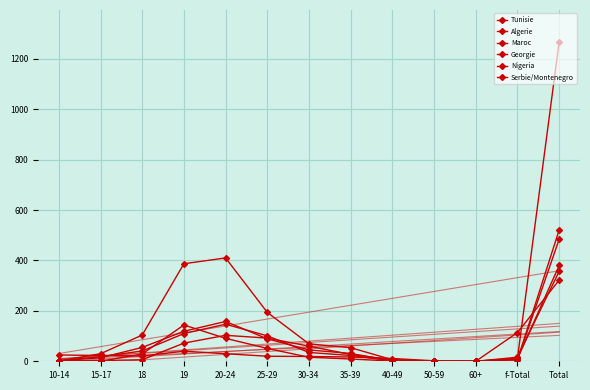

At which label does Maroc first exceed 23?

18